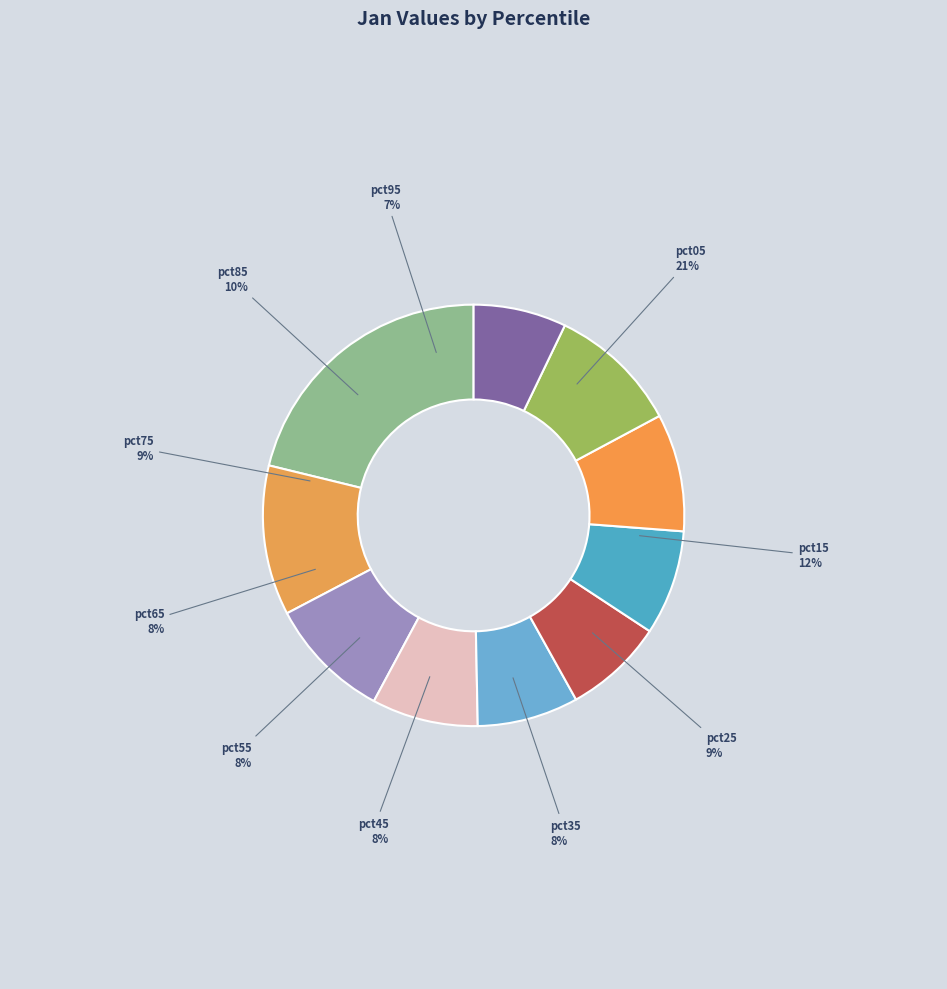

What percentage do pct35 and pct65 together represent?

16.2%